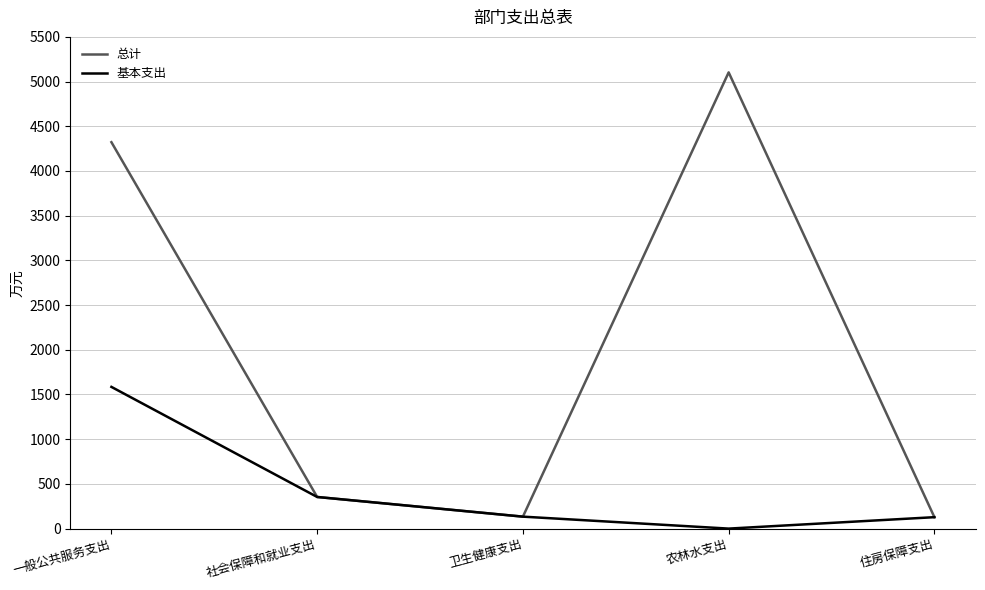

What is the greatest value displayed?

5103.0